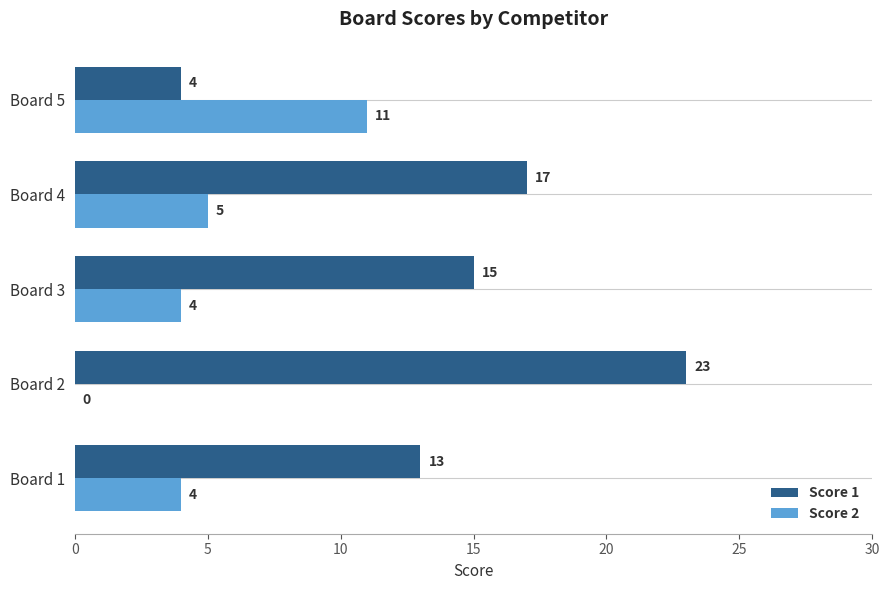

At which label is Score 2 closest to 5?

Board 4